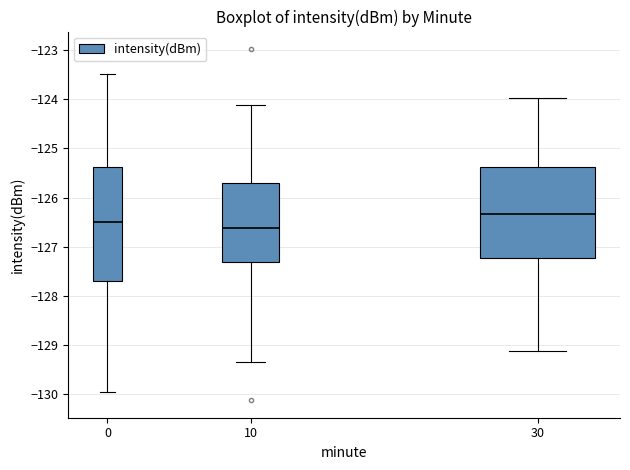

Reading left to right, transcribe this box plot: for each box, give where its median line is, the range the box spans, and where its two whiskers end, as read against the y-axis. The values are not printed on the chart, so give them approximately, as read against the axis.

0: median -126.5, box -127.7 to -125.4, whiskers -130.0 to -123.5
10: median -126.6, box -127.3 to -125.7, whiskers -129.3 to -124.1
30: median -126.3, box -127.2 to -125.4, whiskers -129.1 to -124.0